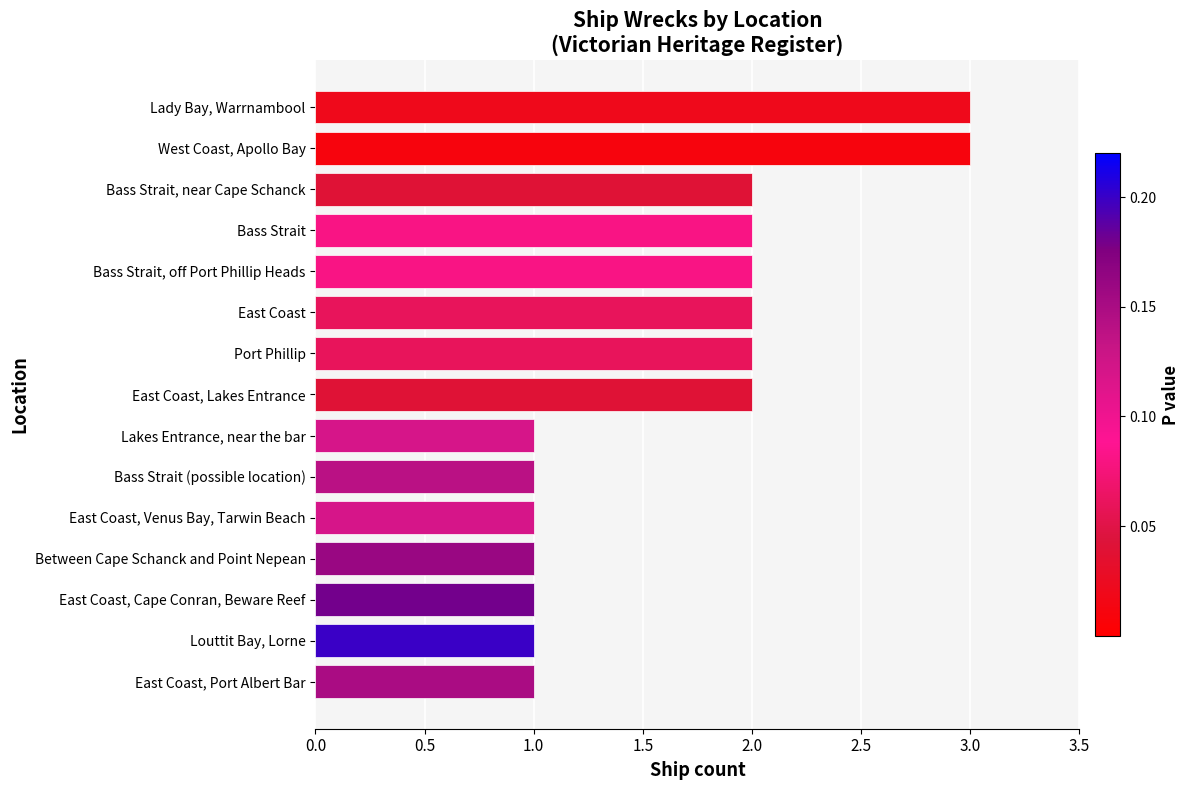

What is the sum of the values at East Coast, Lakes Entrance and Between Cape Schanck and Point Nepean?

3